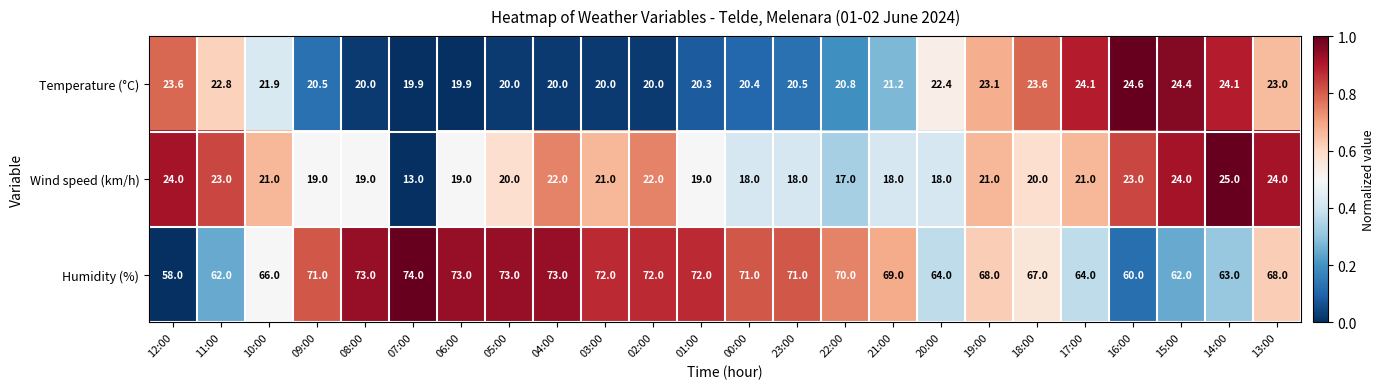

Rank the series at 06:00 from lowest to highest value.

Wind speed (km/h), Temperature (°C), Humidity (%)